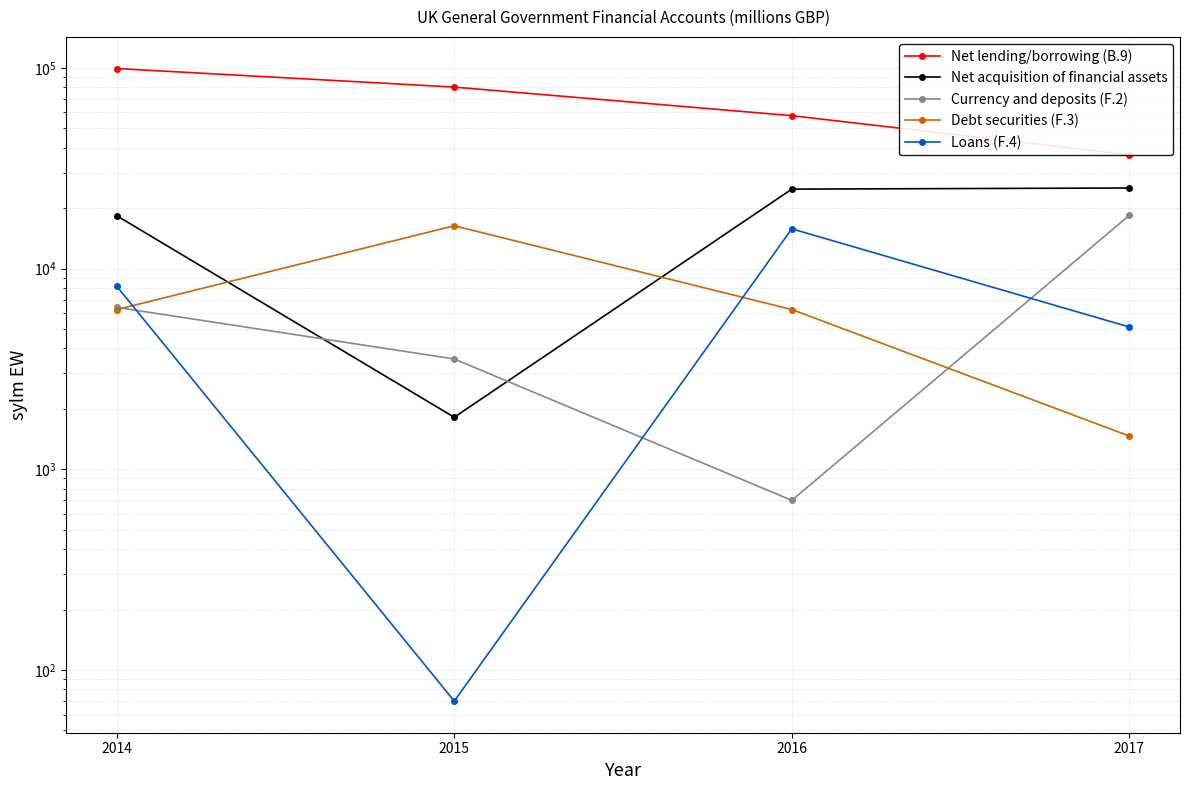

What value does the Net lending/borrowing (B.9) series have at 2016, to the nearest 50?

57750